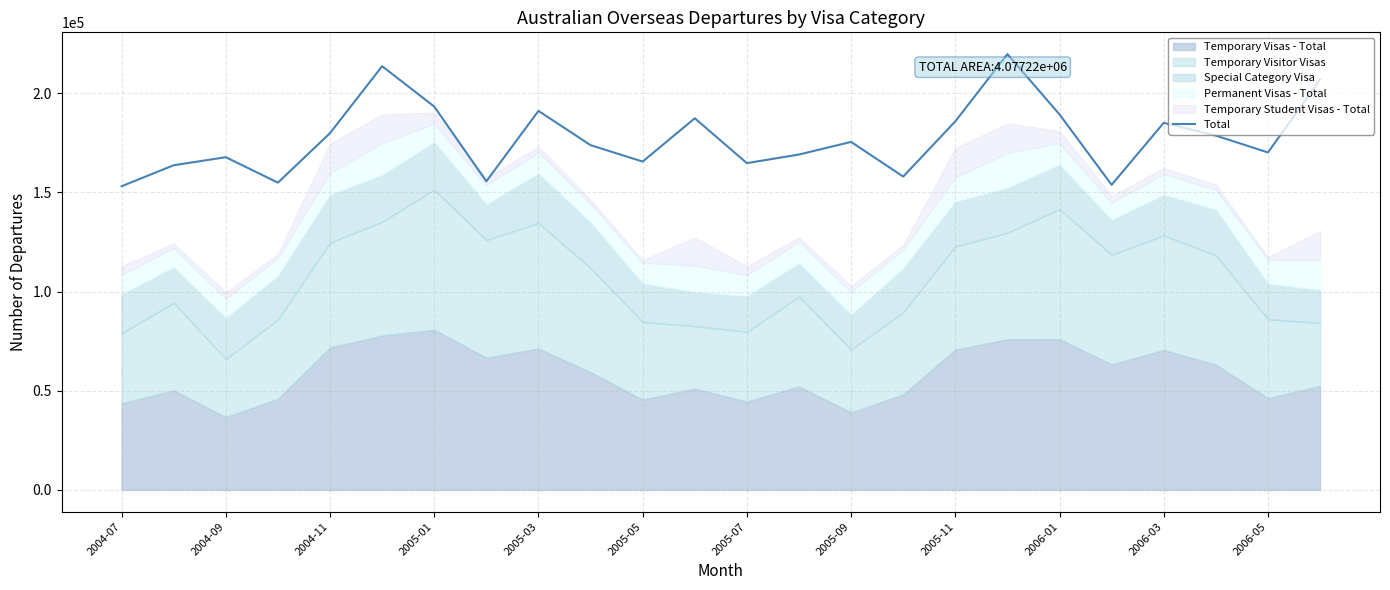

What is the change in value from 2004-07 to 21?

+25530